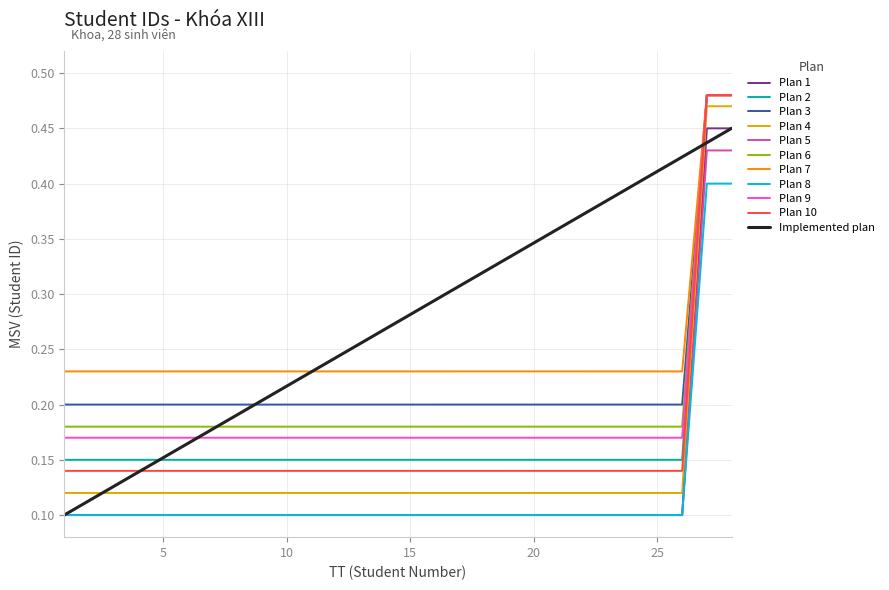

True or false: Plan 3 and Plan 5 intersect in this chart.

False